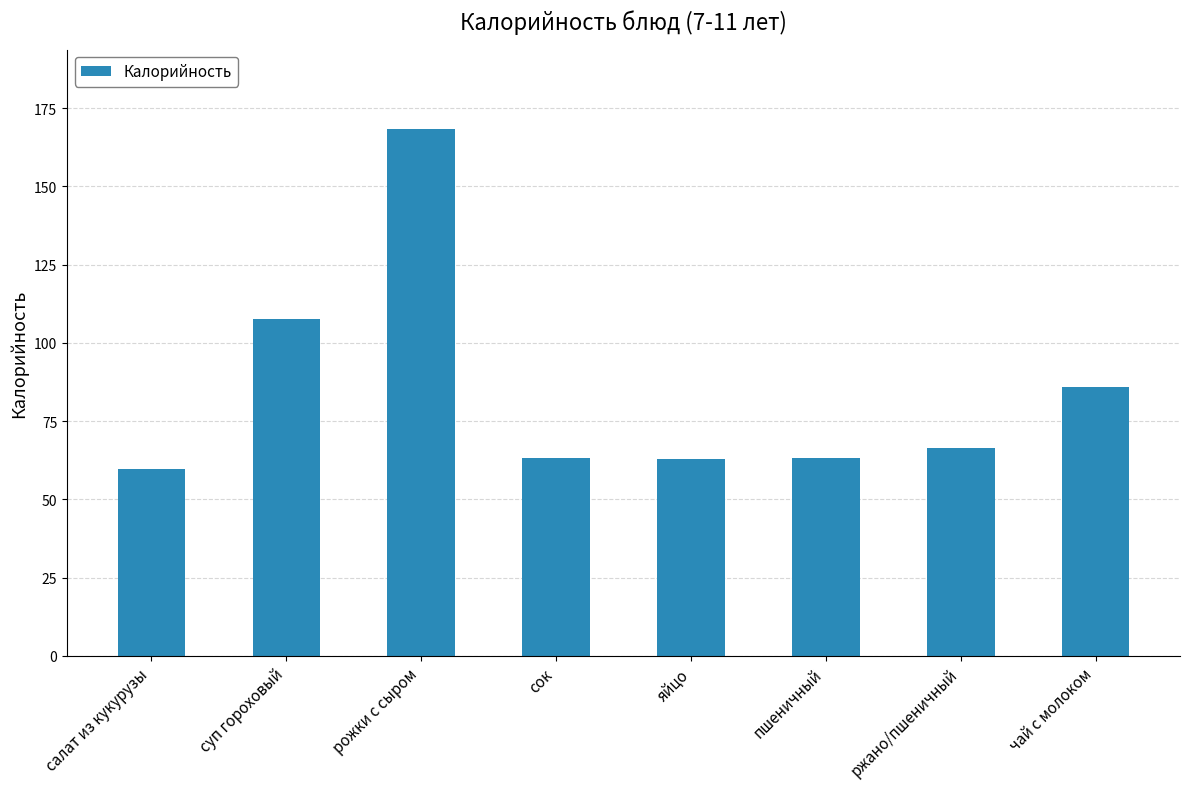

At which label is the value closest to 114?

суп гороховый